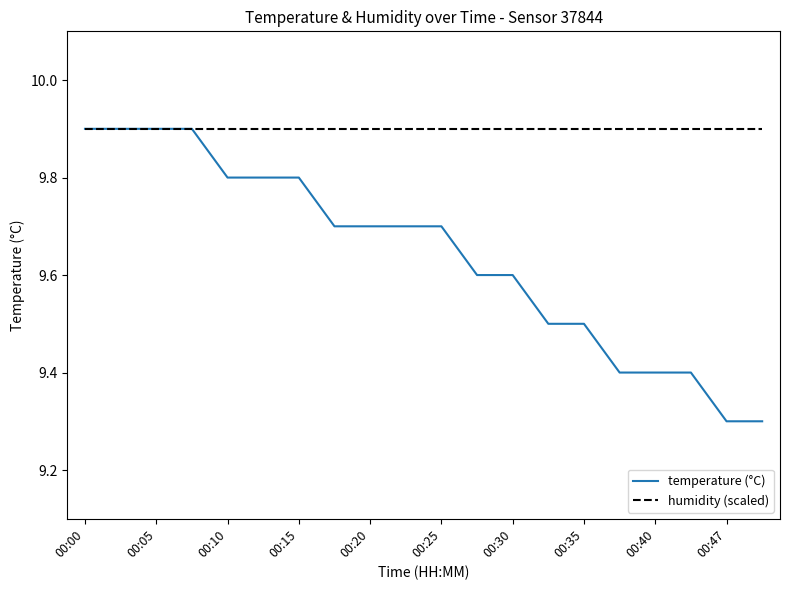

What is the maximum value shown in the chart?

9.9